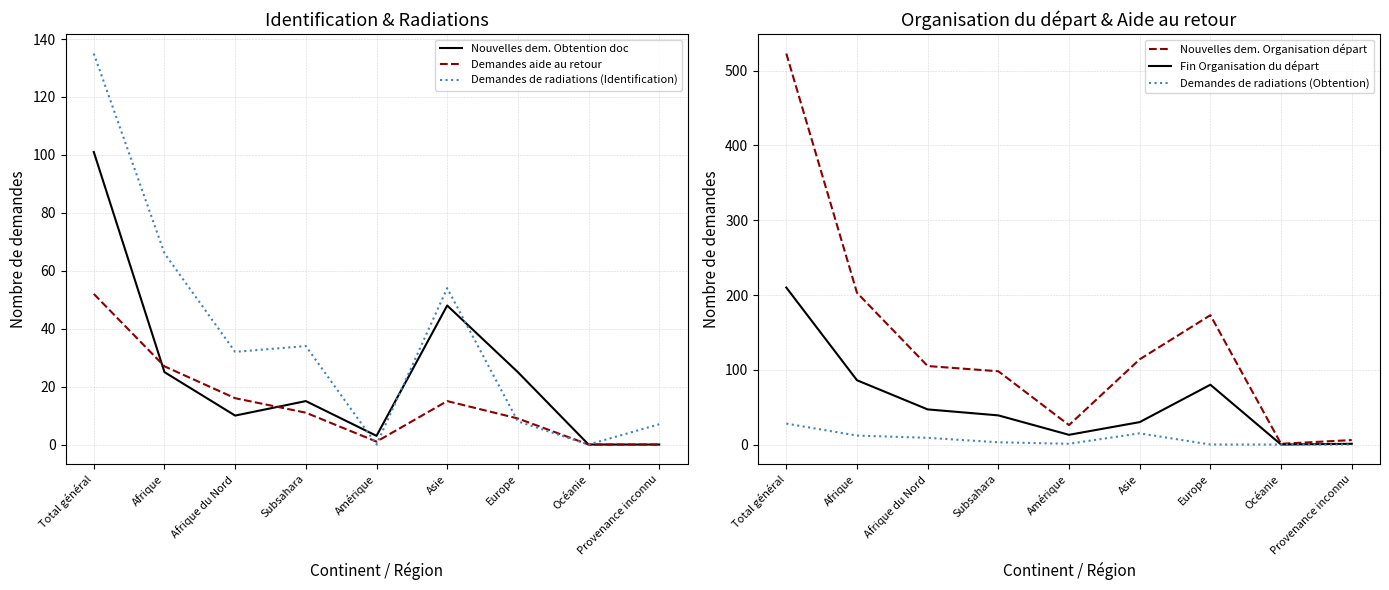

Read the Fin Organisation du départ value at Total général.

210